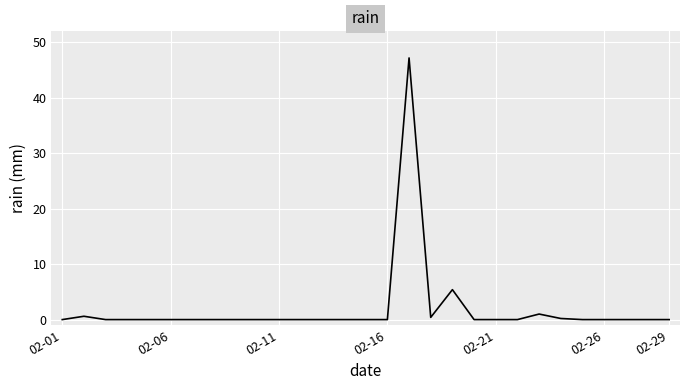

What is the greatest value displayed?

47.2